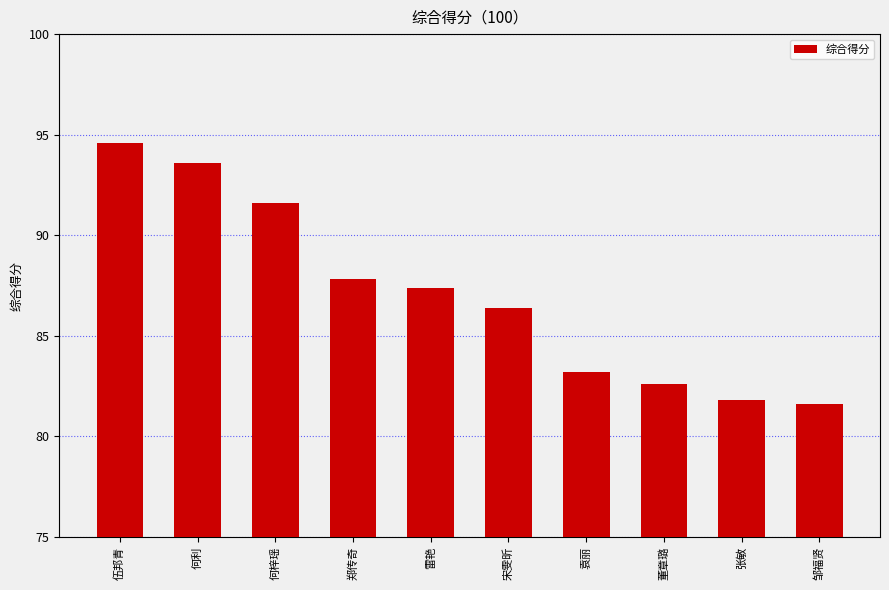

Which label corresponds to the largest value in the chart?

伍邦青